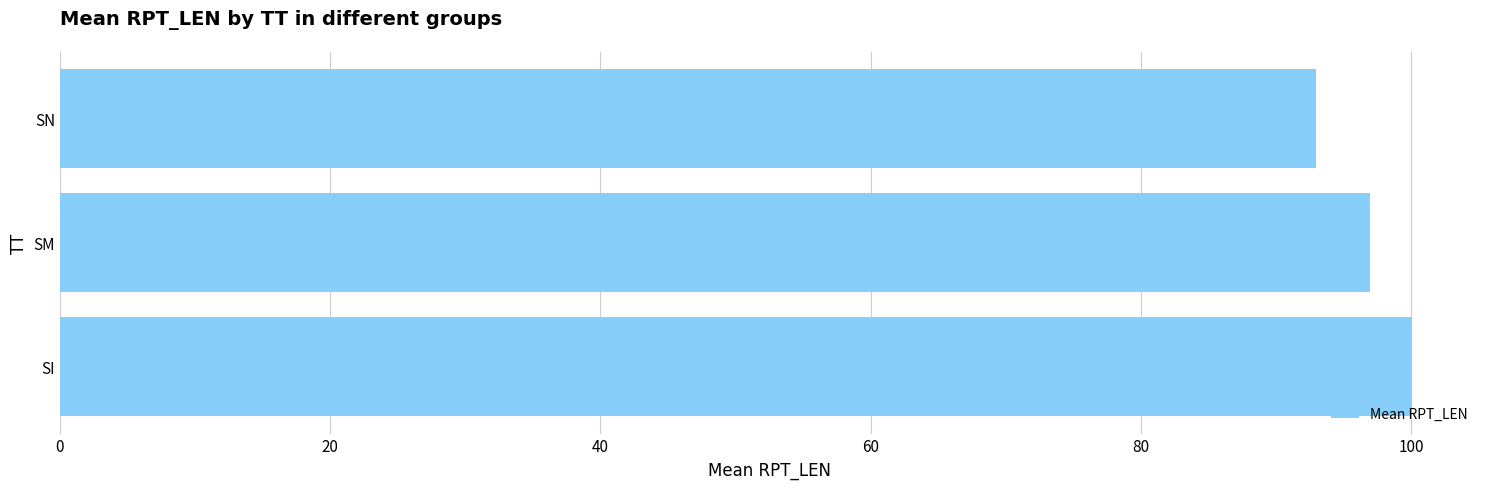

What is the sum of all values?

290.1